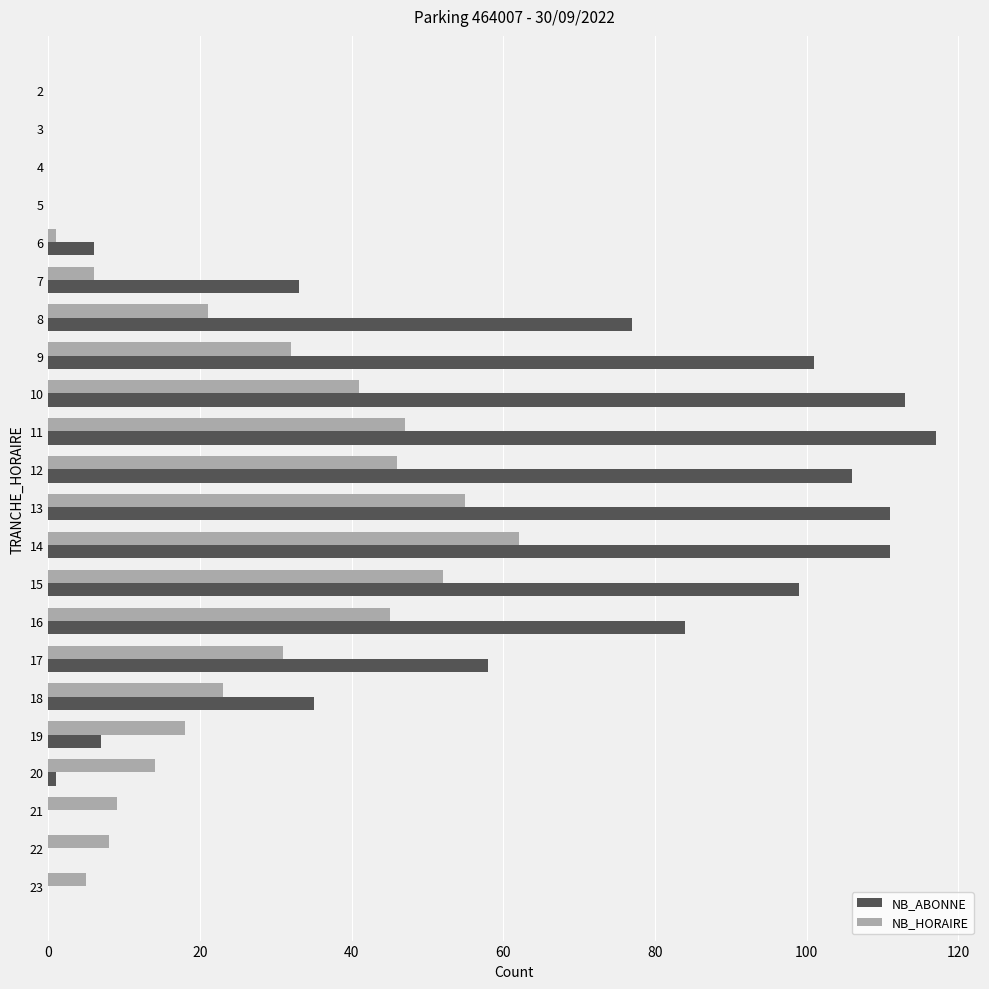

What is the sum of all NB_ABONNE values?

1059